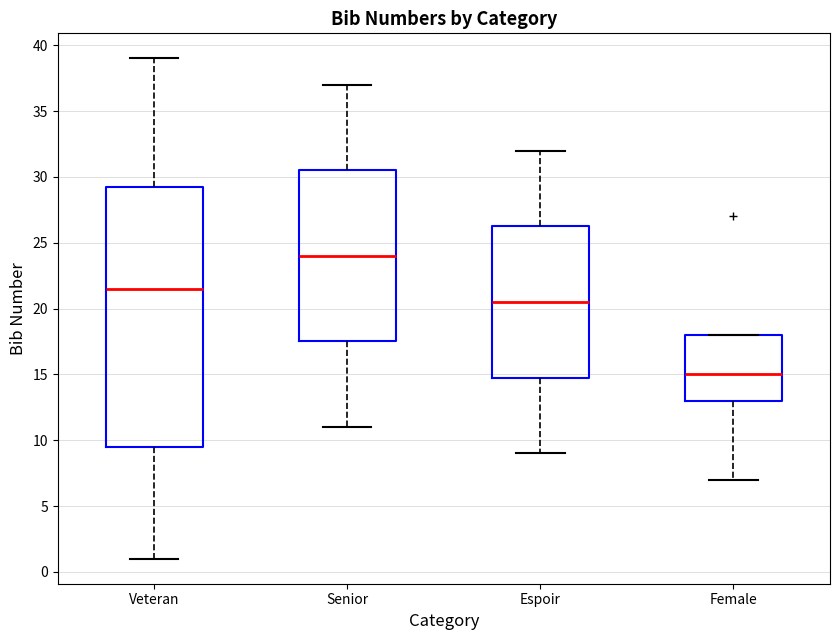

Which box is the tallest, from its lower edge to its upper edge?

Veteran